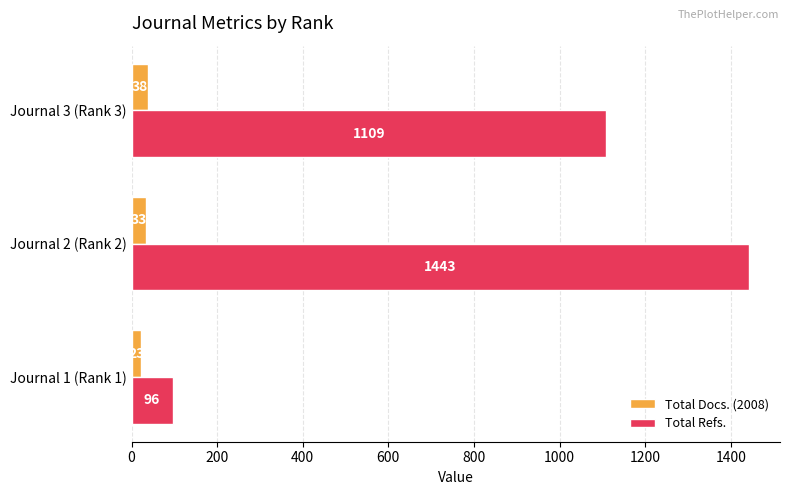

Which series has the widest spread of values?

Total Refs.